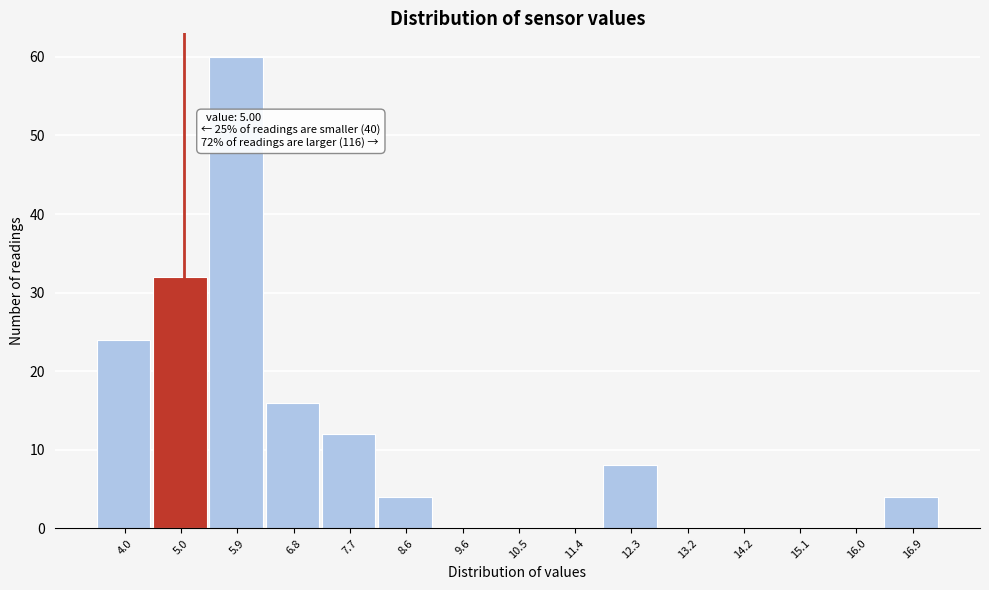

Which range on the x-axis has the tallest bar?

5.41 to 6.33